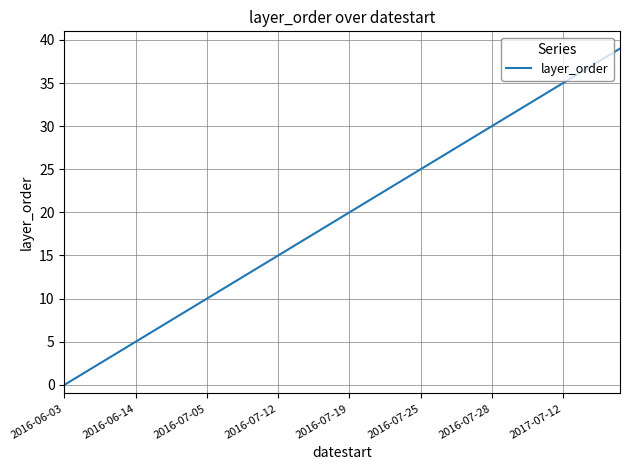

What is the difference between the maximum and minimum values?

39